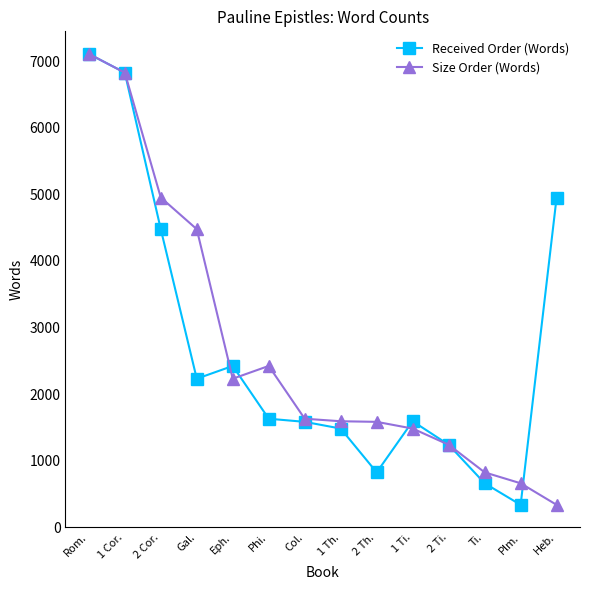

What is the label of the 10th point from the left?

1 Ti.